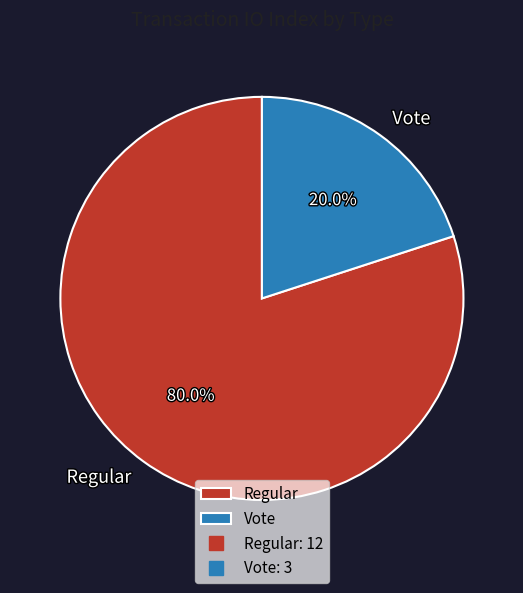

Do Vote and Regular together represent more than half of the pie?

Yes